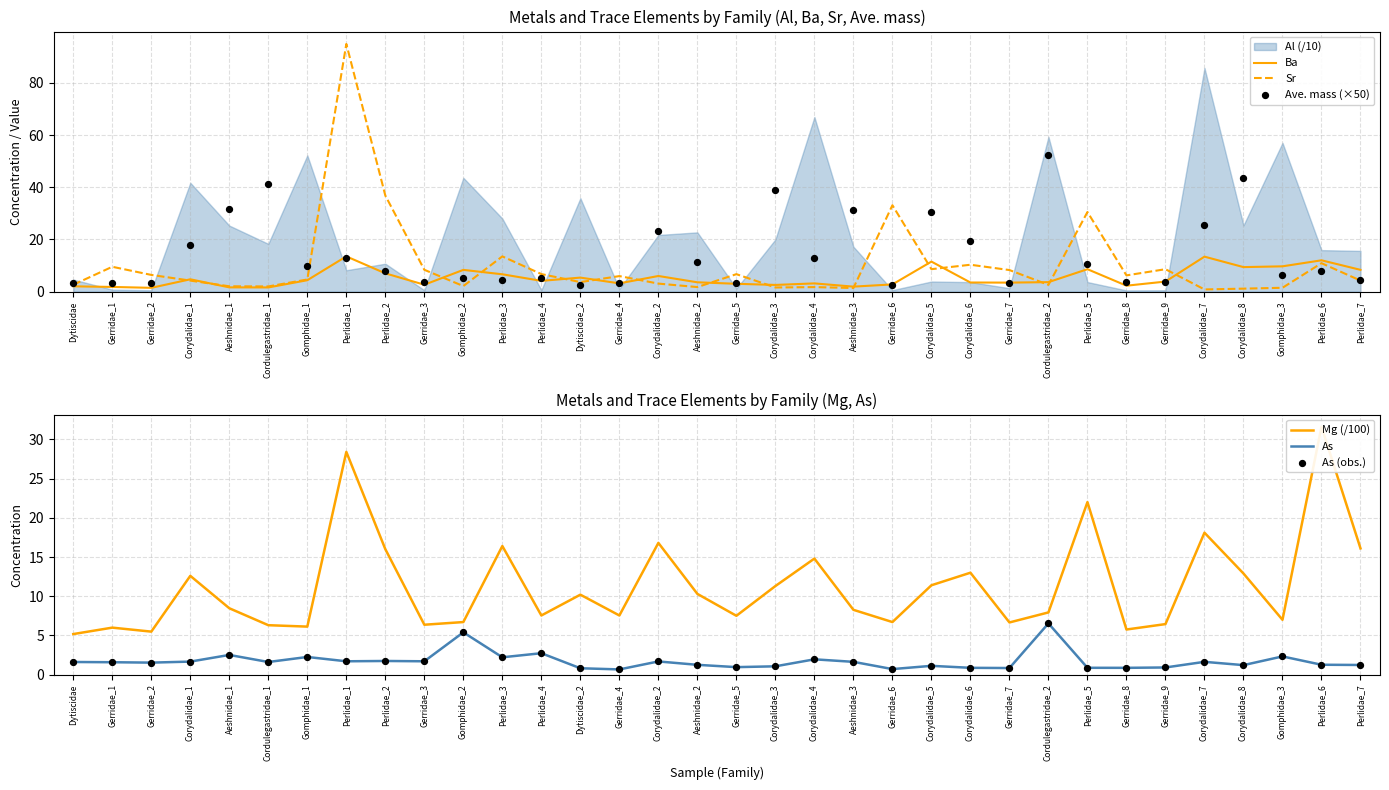

Is the value of As (obs.) at Perlidae_1 greater than the value of Mg (/100) at Dytiscidae?

No